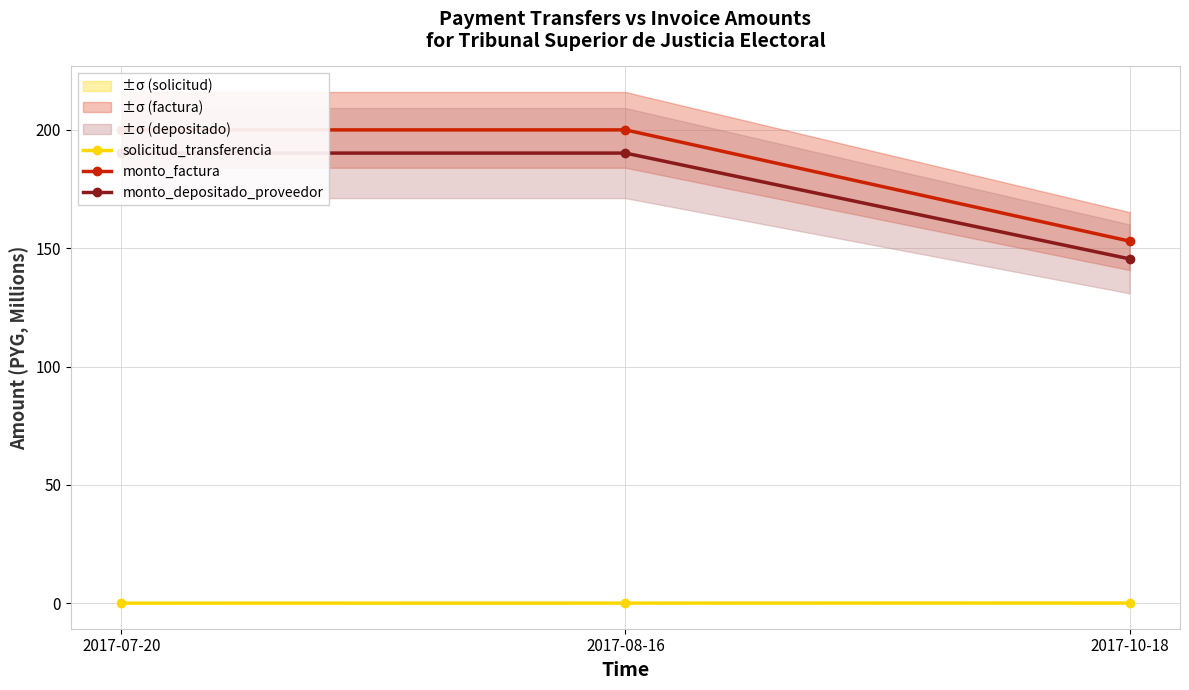

Reading right to left, list all the values displayed in this chart.

solicitud_transferencia: 2017-10-18=0.1	2017-08-16=0.1	2017-07-20=0.1
monto_factura: 2017-10-18=153.0	2017-08-16=200.0	2017-07-20=200.0
monto_depositado_proveedor: 2017-10-18=145.5	2017-08-16=190.2	2017-07-20=190.2